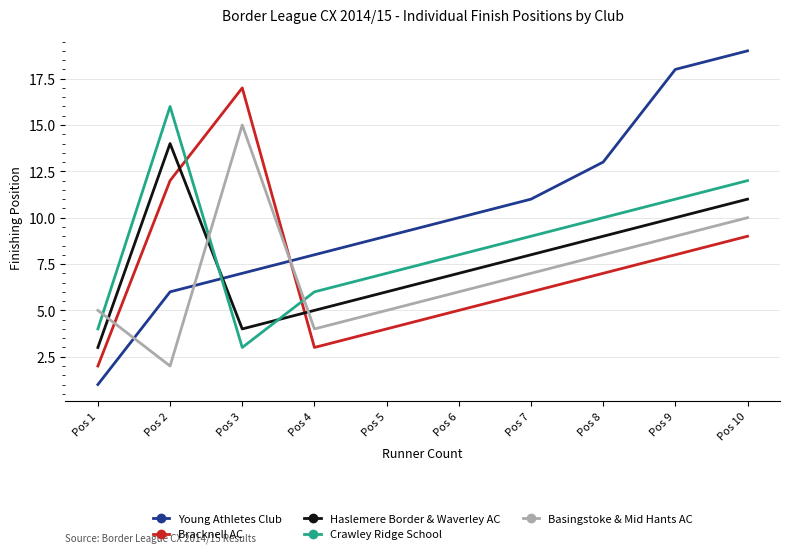

What is the sum of the Young Athletes Club values at Pos 8 and Pos 3?

20